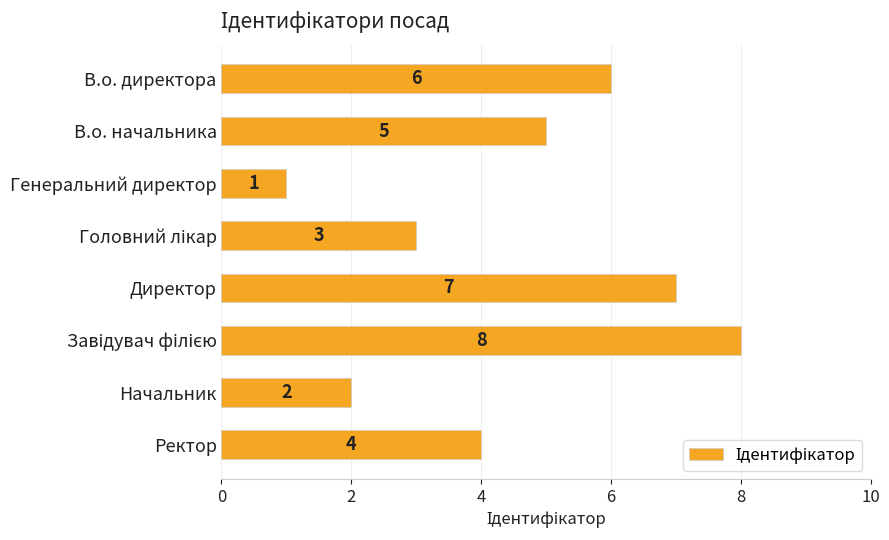

Which label corresponds to the smallest value in the chart?

Генеральний директор